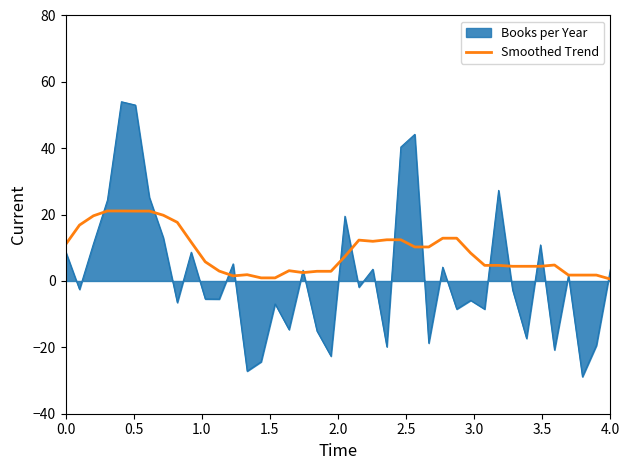

List the series in order of their overall mean, highest first.

Smoothed Trend, Books per Year